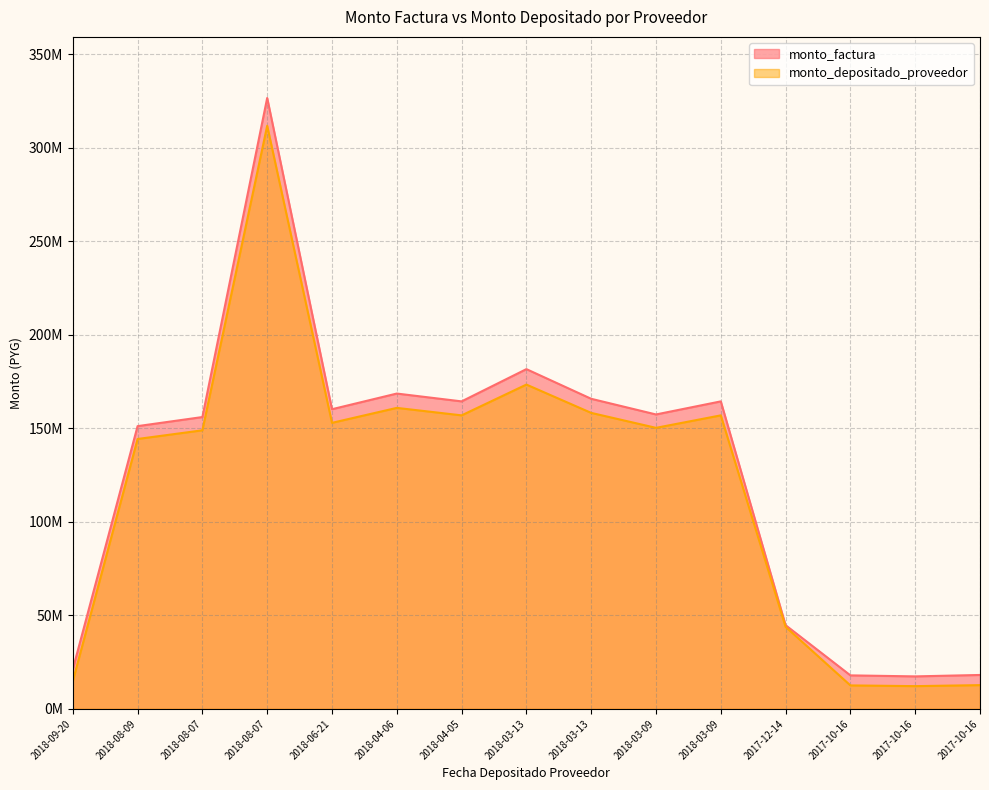

What is the sum of the monto_factura values at 2018-08-07 and 2018-08-09?

307286676